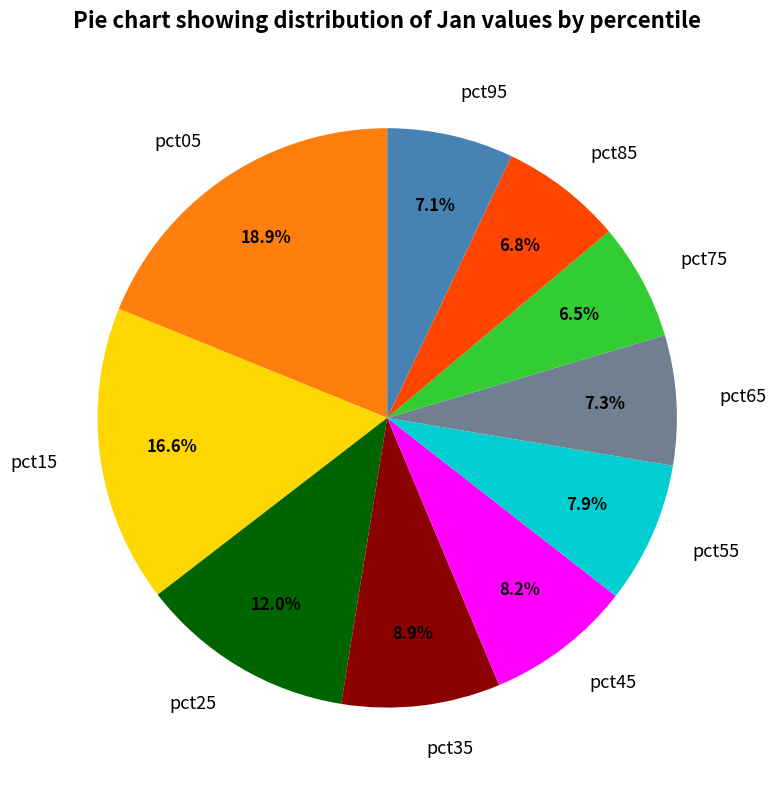

To the nearest percent, what portion does pct05 represent?

19%